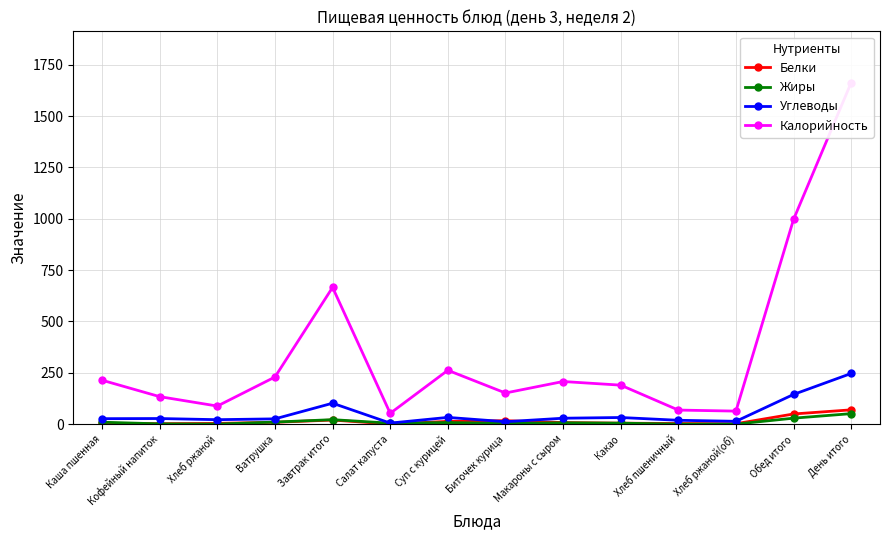

Reading left to right, what are all the values shown in this chart?

Белки: Каша пшенная=4.7	Кофейный напиток=2.4	Хлеб ржаной=3.8	Ватрушка=9.2	Завтрак итого=20.1	Салат капуста=0.8	Суп с курицей=13.6	Биточек курица=17.0	Макароны с сыром=7.9	Какао=4.9	Хлеб пшеничный=3.2	Хлеб ржаной(об)=2.3	Обед итого=49.7	День итого=69.8
Жиры: Каша пшенная=9.6	Кофейный напиток=1.6	Хлеб ржаной=0.5	Ватрушка=10.3	Завтрак итого=22.0	Салат капуста=4.9	Суп с курицей=7.9	Биточек курица=3.9	Макароны с сыром=6.8	Какао=5.0	Хлеб пшеничный=0.4	Хлеб ржаной(об)=0.4	Обед итого=29.3	День итого=51.3
Углеводы: Каша пшенная=26.8	Кофейный напиток=27.5	Хлеб ржаной=21.9	Ватрушка=25.9	Завтрак итого=102.1	Салат капуста=5.3	Суп с курицей=33.0	Биточек курица=12.0	Макароны с сыром=29.0	Какао=32.5	Хлеб пшеничный=19.0	Хлеб ржаной(об)=14.0	Обед итого=144.8	День итого=246.9
Калорийность: Каша пшенная=214.0	Кофейный напиток=134.0	Хлеб ржаной=88.2	Ватрушка=229.6	Завтрак итого=665.8	Салат капуста=52.8	Суп с курицей=262.3	Биточек курица=151.8	Макароны с сыром=207.7	Какао=190.0	Хлеб пшеничный=68.7	Хлеб ржаной(об)=63.6	Обед итого=996.9	День итого=1662.7